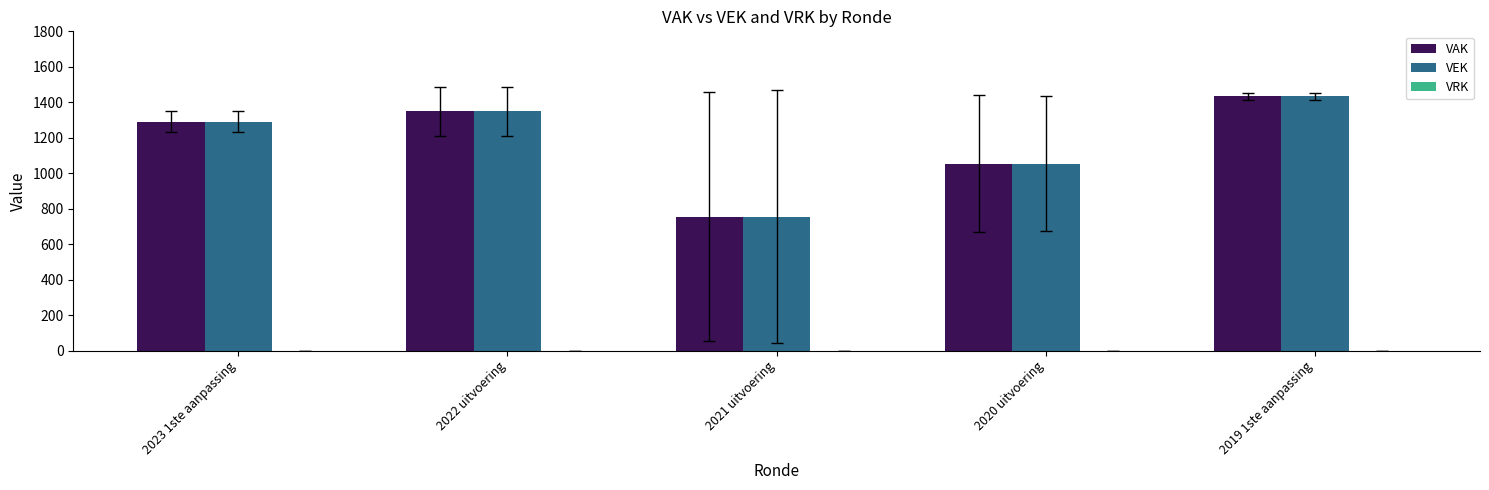

The value of VAK at 2020 uitvoering is 374. True or false?

False